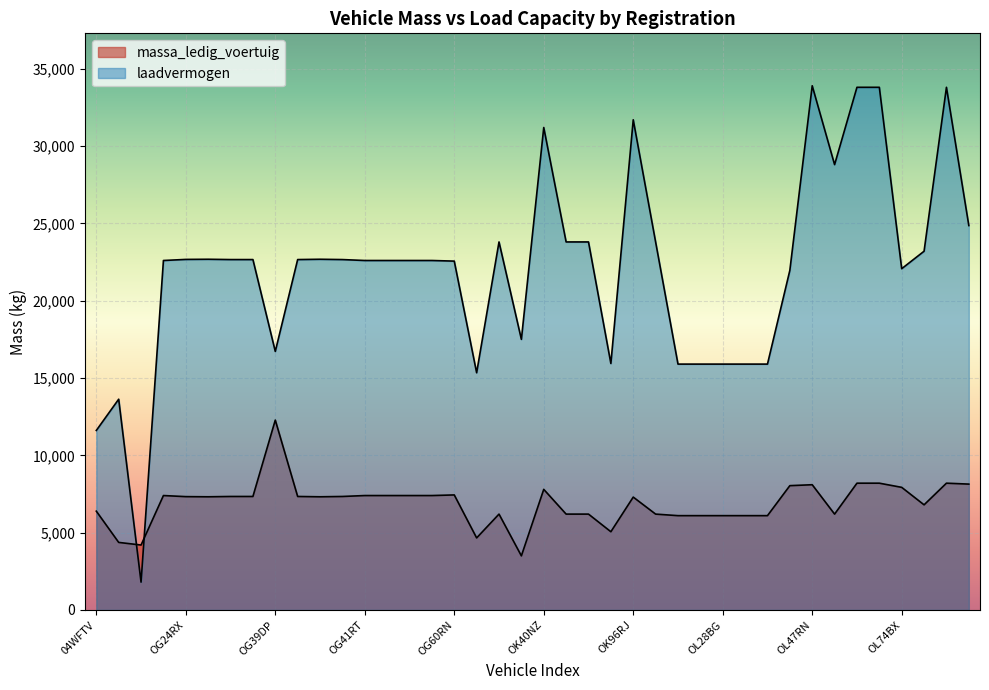

Does the chart display data point markers on the line(s)?

No